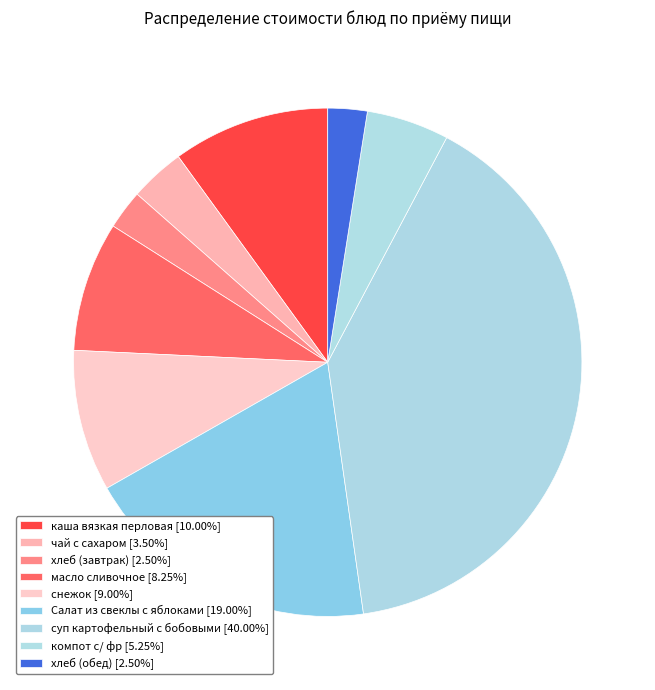

Combined, what portion of the pie is масло сливочное and каша вязкая перловая?

18.2%